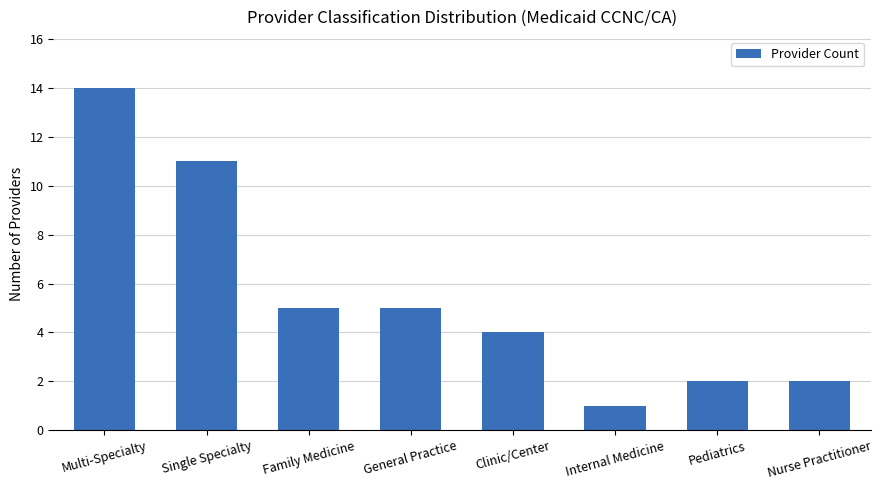

Is it true that the value at Internal Medicine is 1?

True